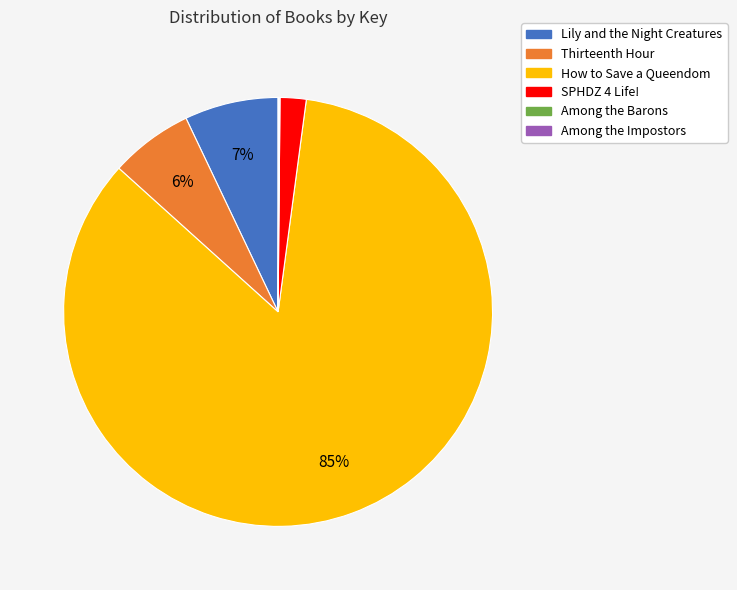

Which slice is the largest?

How to Save a Queendom